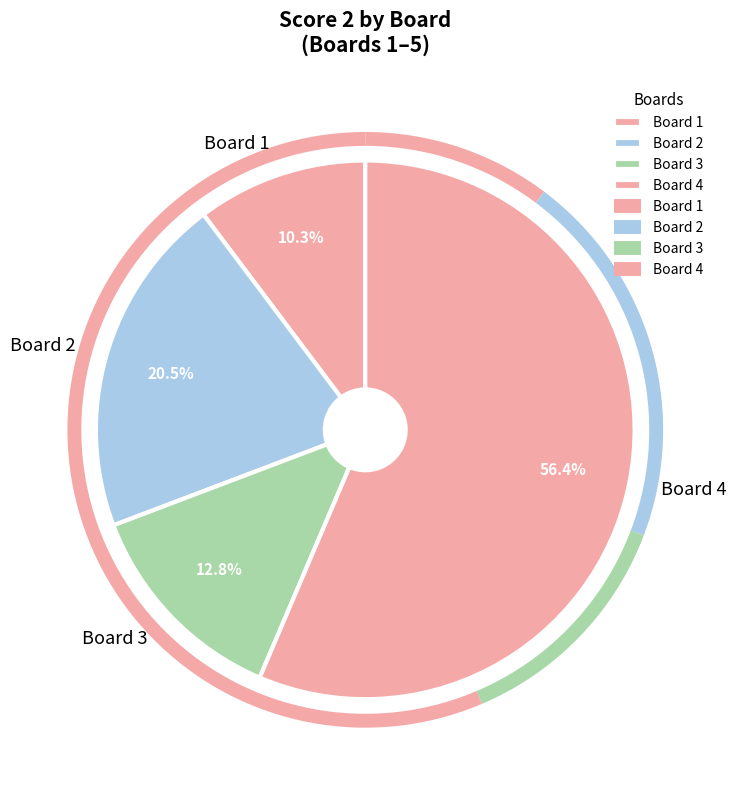

Is there a majority slice in this chart?

Yes